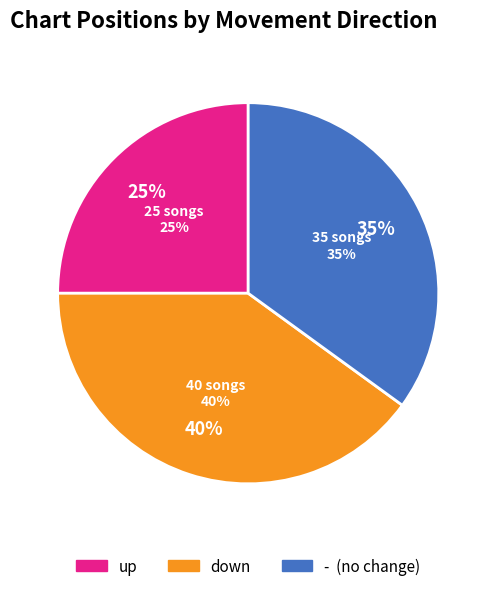

How many segments does this pie chart have?

3